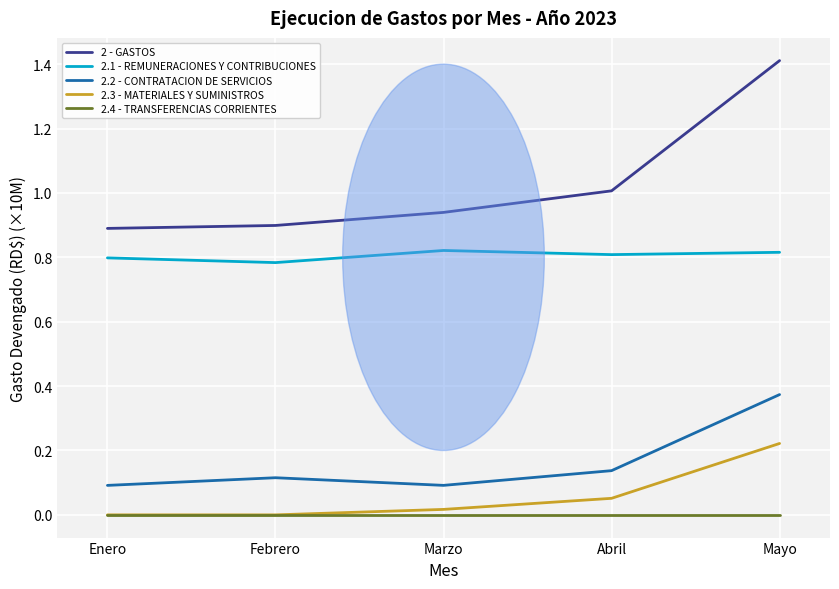

Does the chart have visible grid lines?

Yes